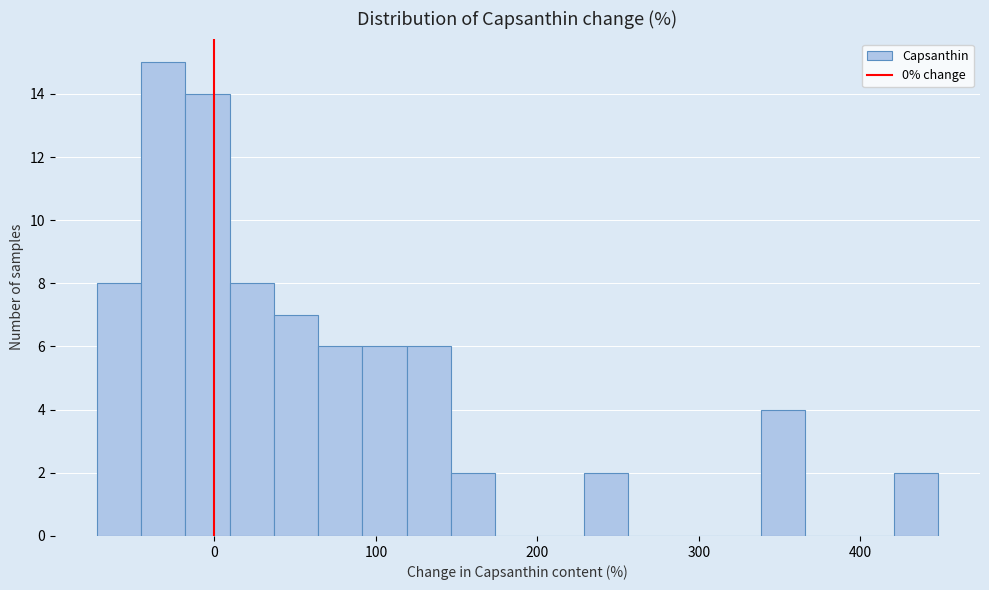

Around what value on the x-axis is the tallest bar? Give the approximate position of its centre, as read against the axis.

-30